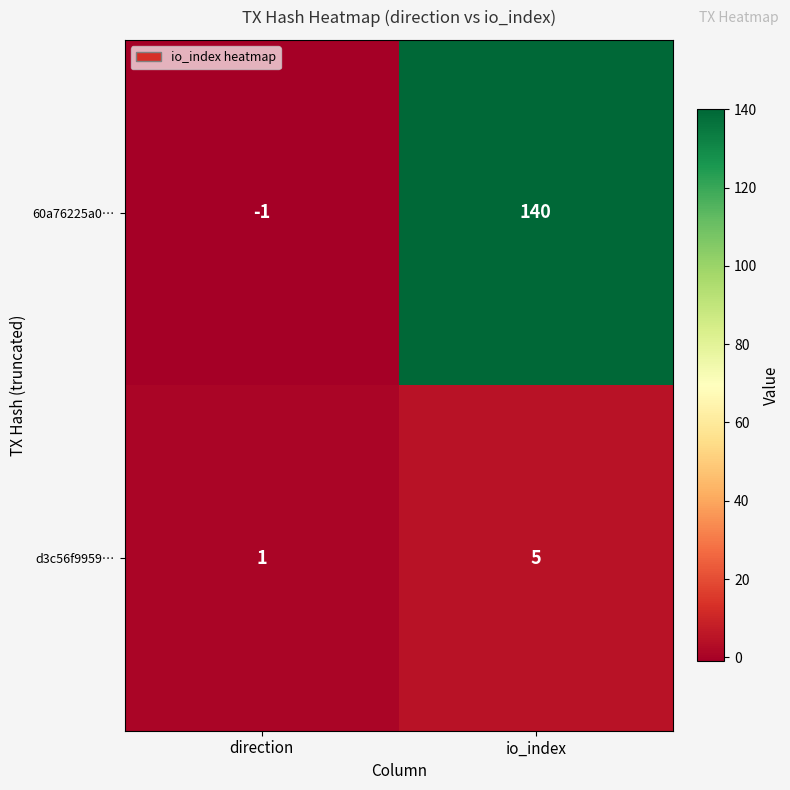

At which label is d3c56f9959… closest to 3?

direction